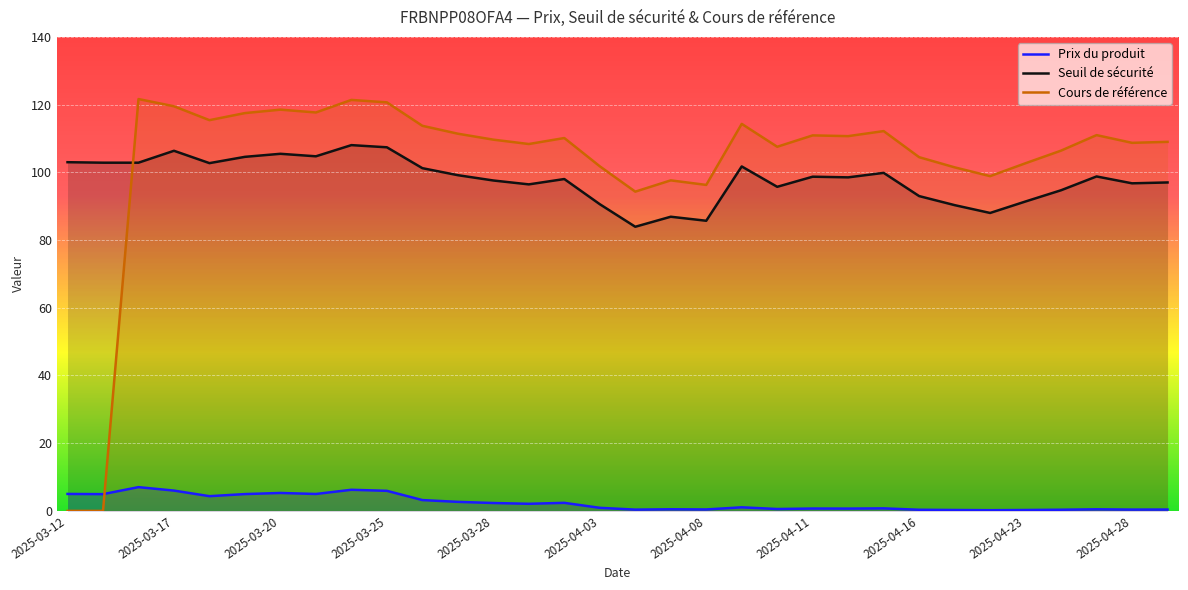

True or false: Prix du produit and Seuil de sécurité cross at least once.

False